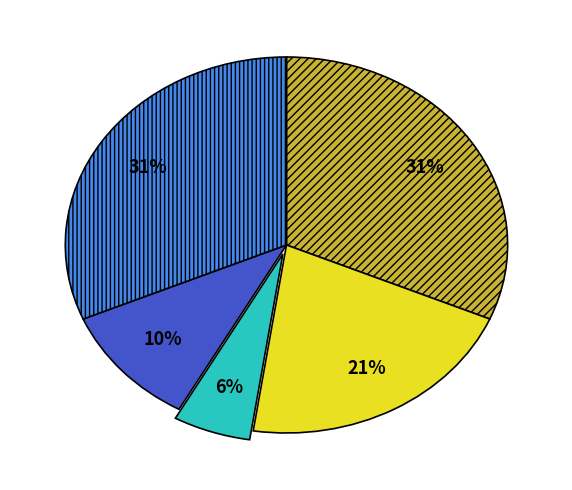

Is there a majority slice in this chart?

No